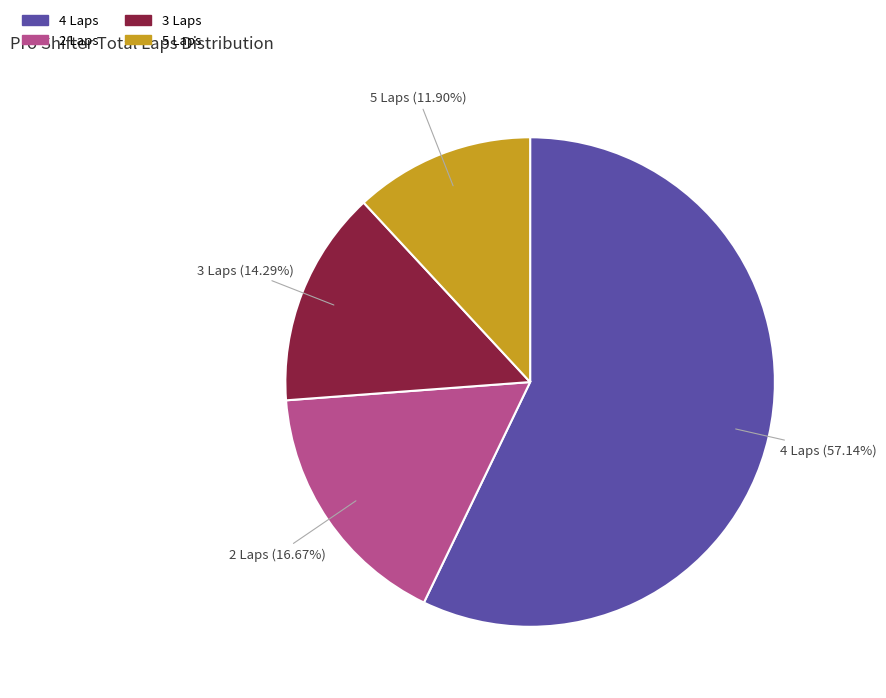

Is there a majority slice in this chart?

Yes